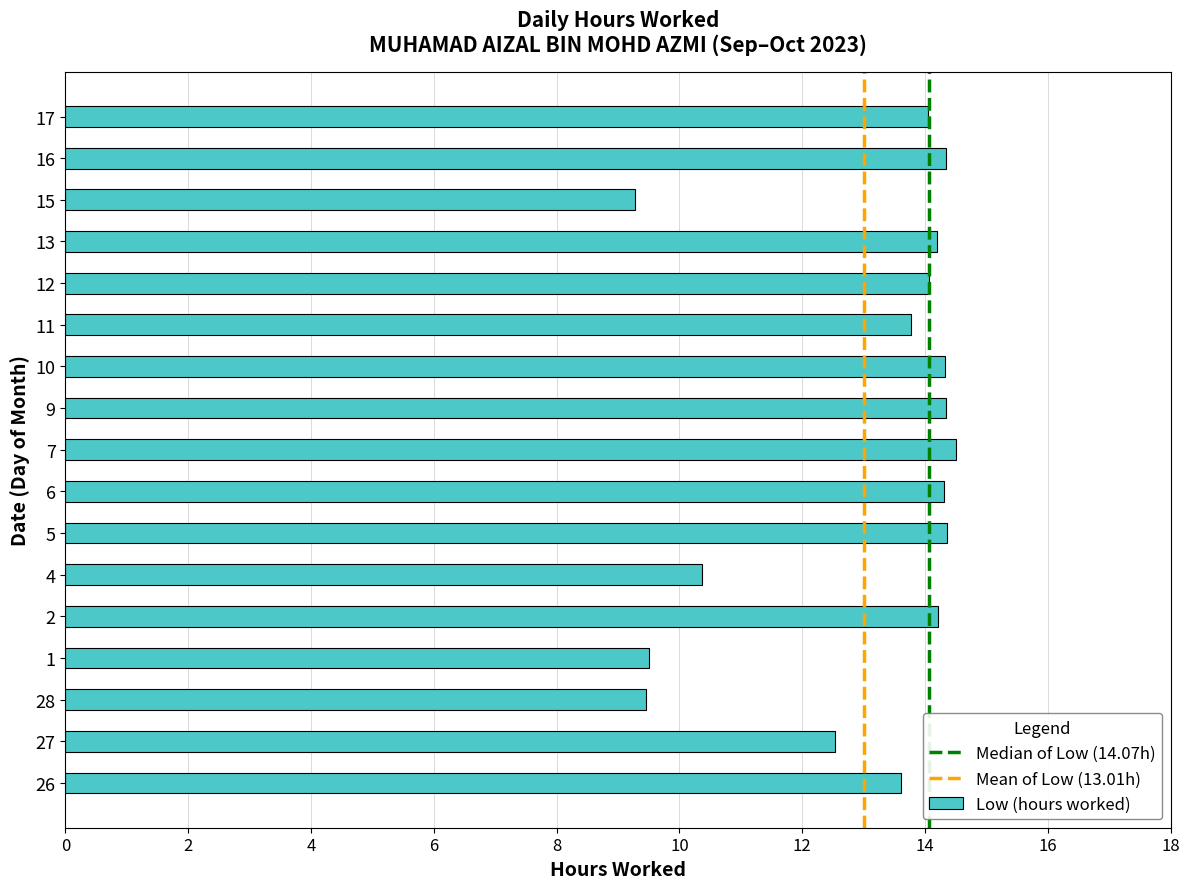

True or false: the data shows 3.5 at 10.

False